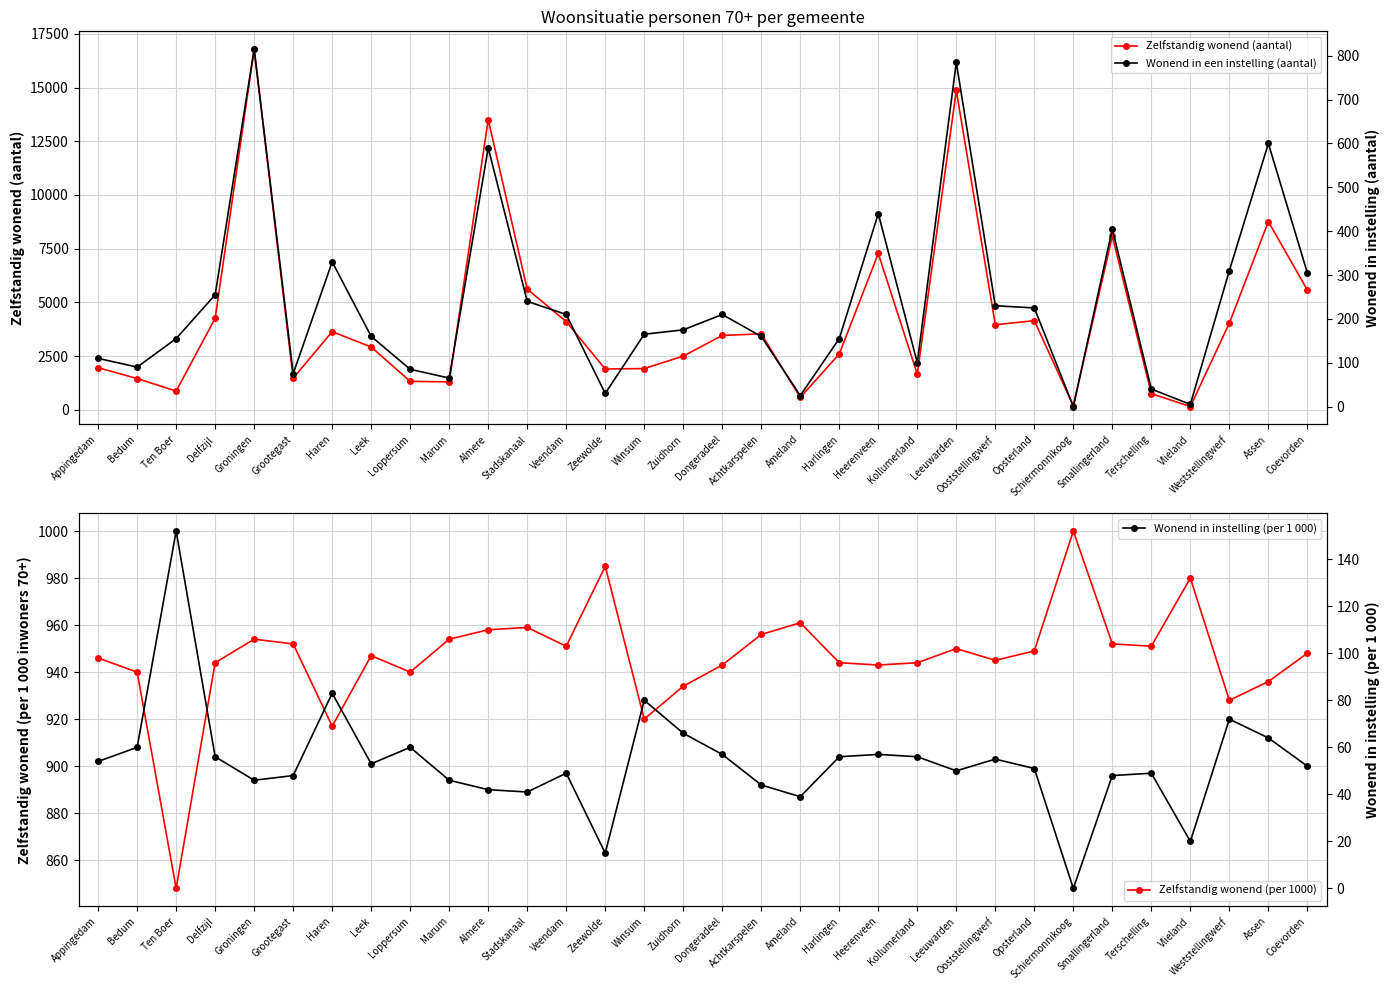

Which series ends up on top after the final intersection of Wonend in instelling (per 1 000) and Wonend in een instelling (aantal)?

Wonend in een instelling (aantal)